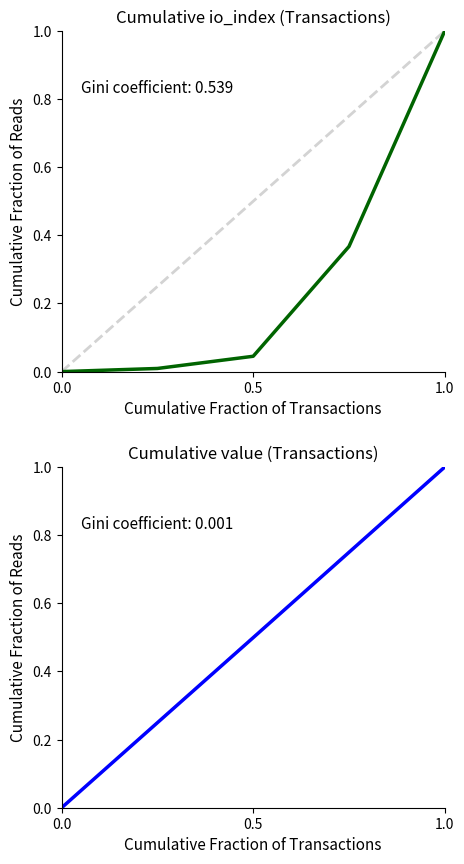

What is the sum of all io_index values?

1.4